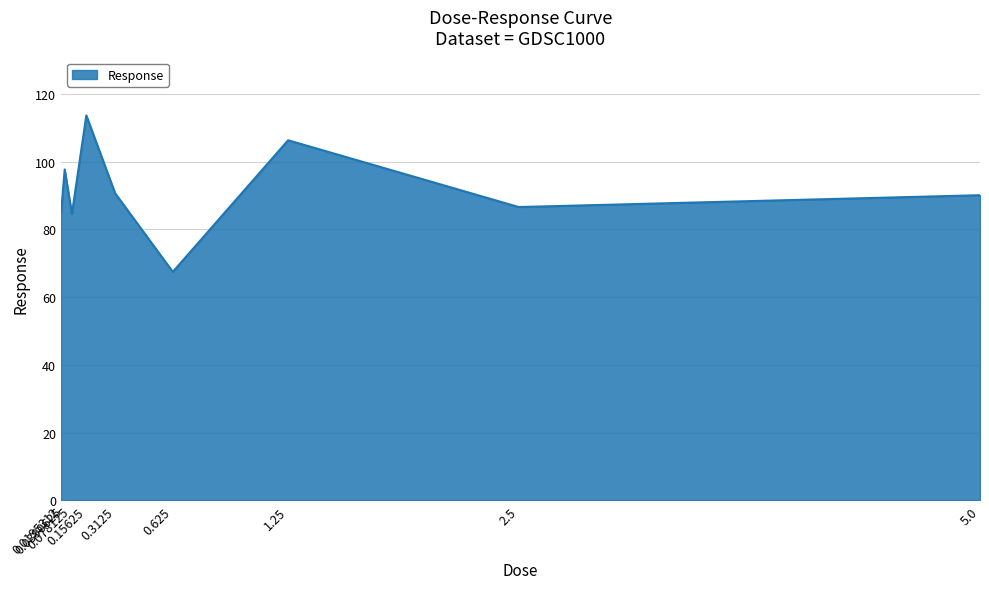

Which has a higher value, 1.25 or 0.0195312?

1.25